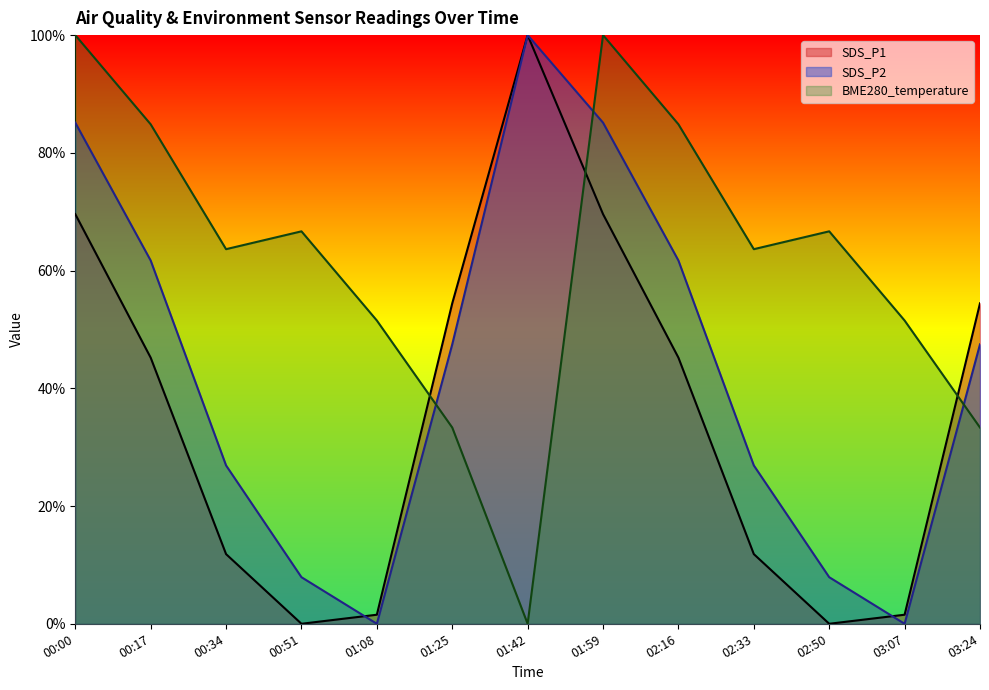

Rank the categories by BME280_temperature value from highest to lowest.

00:00, 01:59, 00:17, 02:16, 00:51, 02:50, 00:34, 02:33, 01:08, 03:07, 01:25, 03:24, 01:42